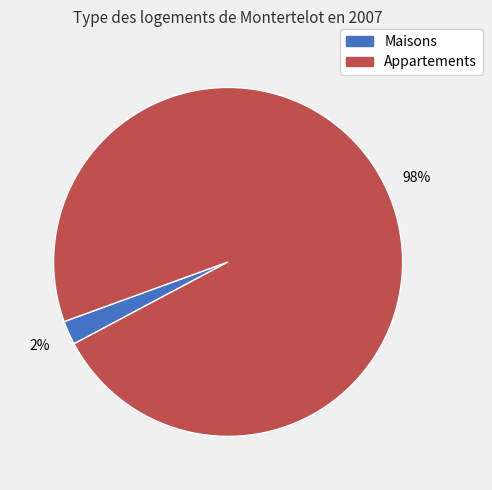

Is there any slice that represents more than half of the pie?

Yes